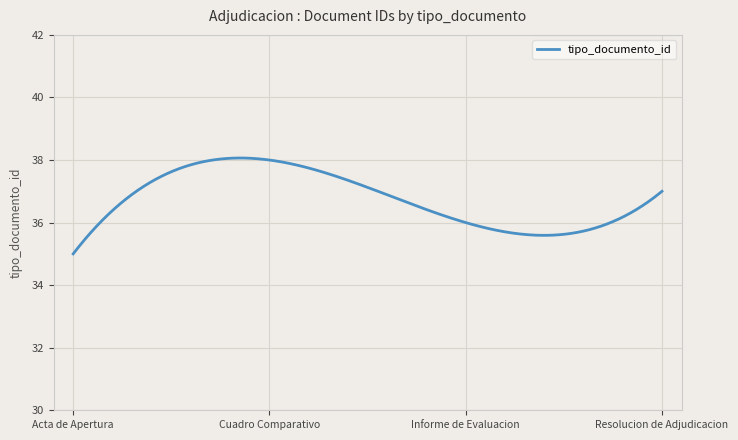

What is the maximum value shown in the chart?

38.1